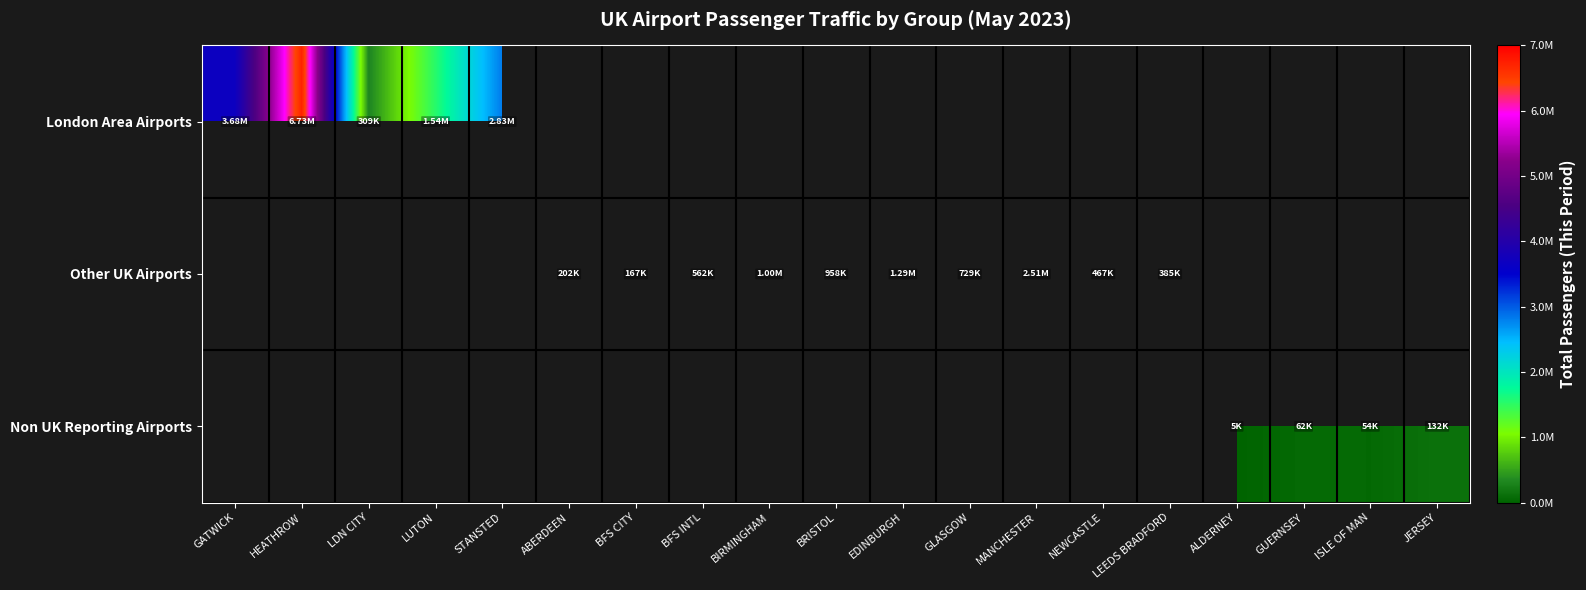

How many values in Other UK Airports are above zero?

10